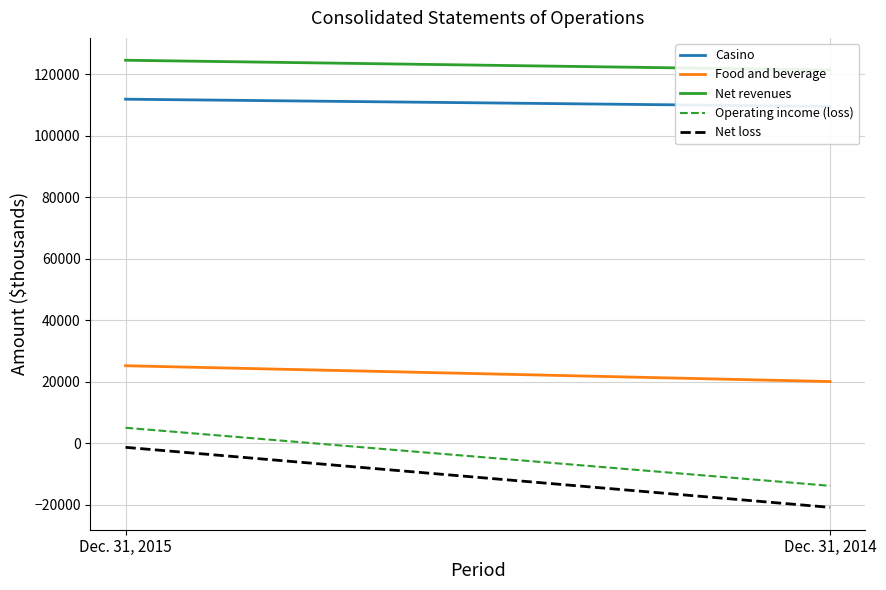

What is the spread (max minus min) of values at Dec. 31, 2014?

142266